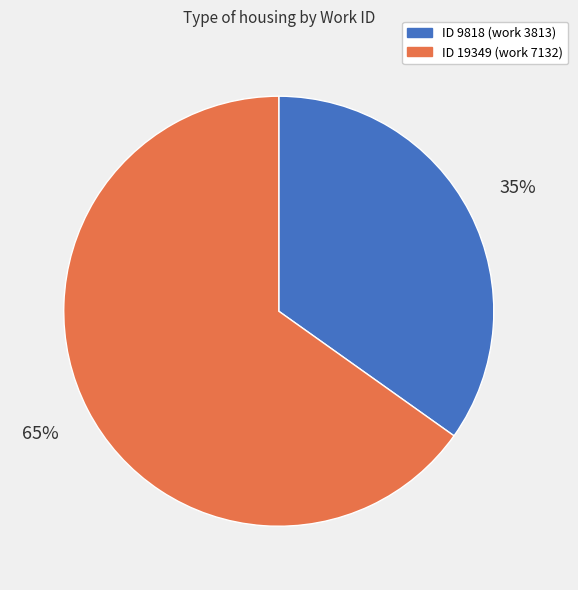

Is there a majority slice in this chart?

Yes